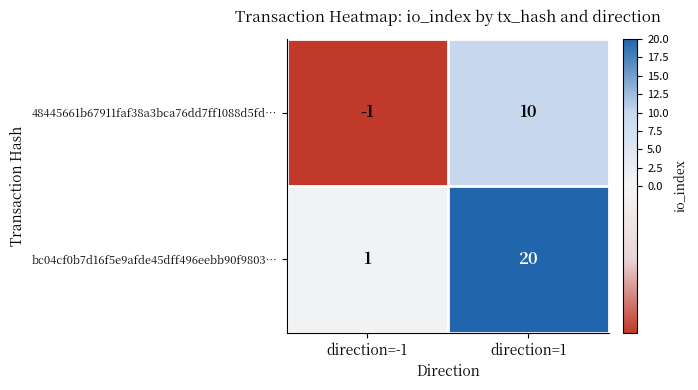

What is the total value across all series at direction=1?

30